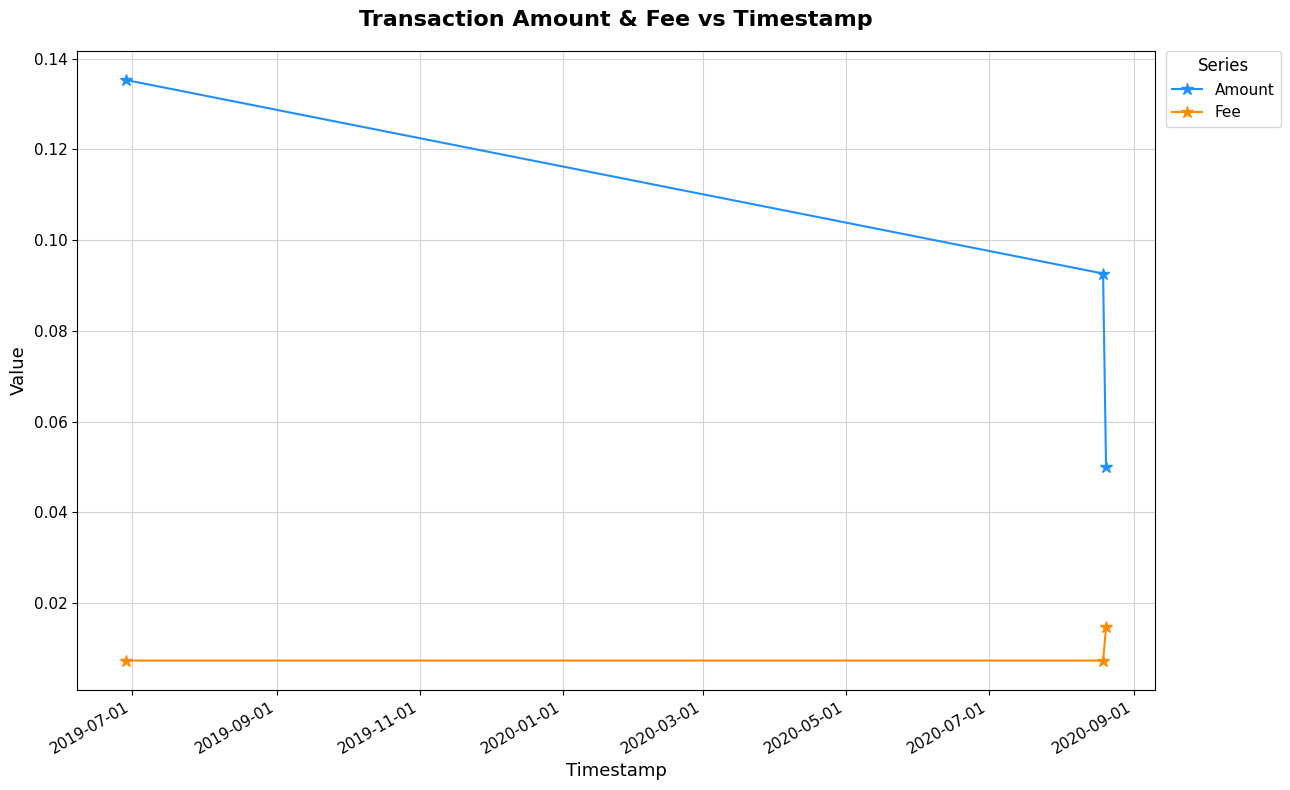

Count the Amount values in the range 0 to 1.

3